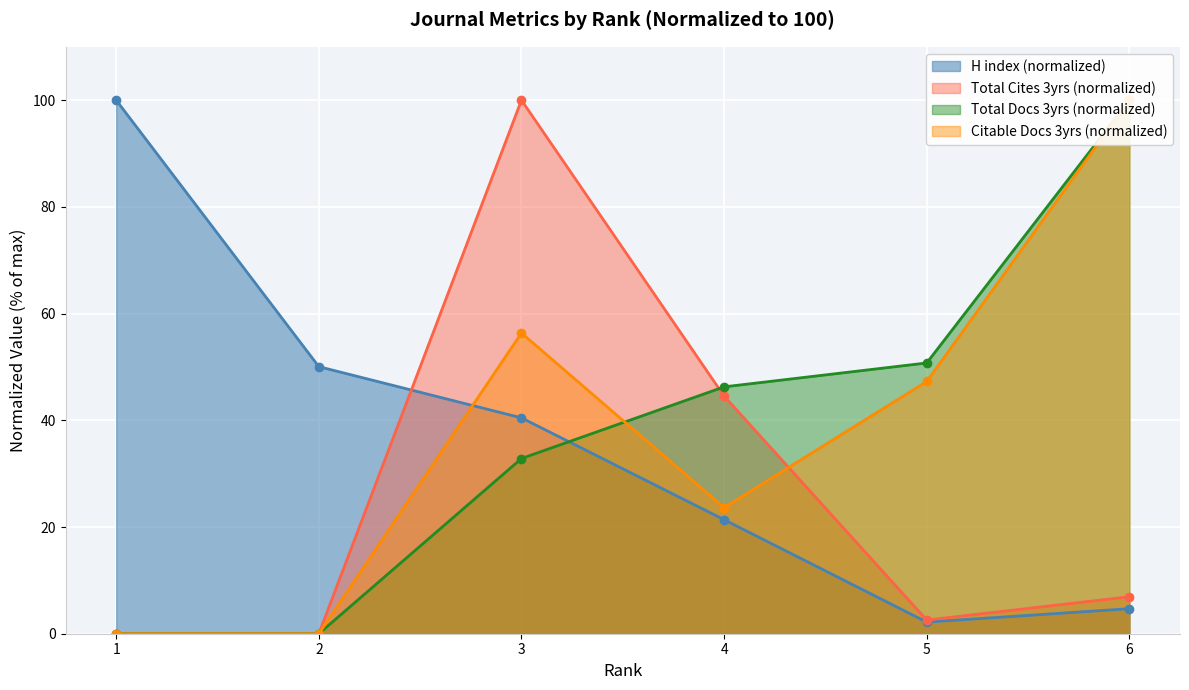

Which series ends up on top after the final intersection of Citable Docs. (3years) and Total Cites (3years)?

Citable Docs. (3years)